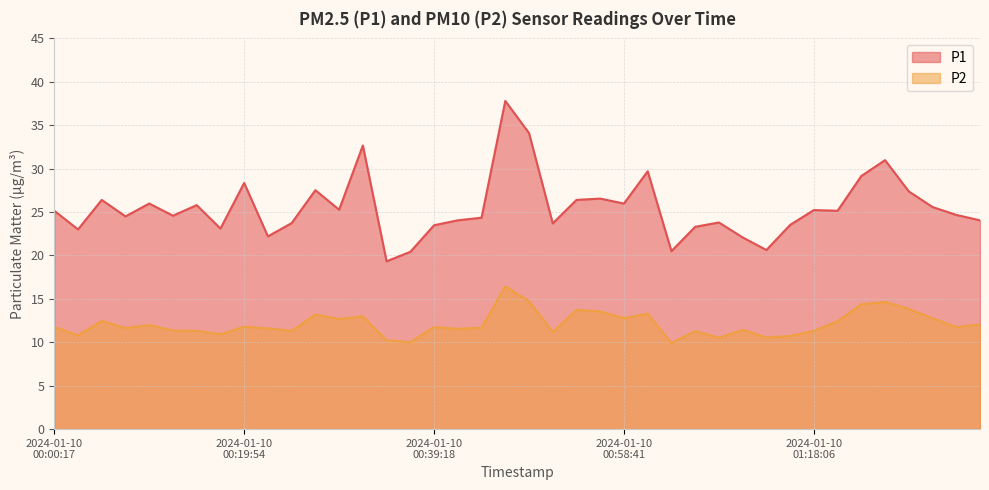

True or false: P1 and P2 intersect in this chart.

False